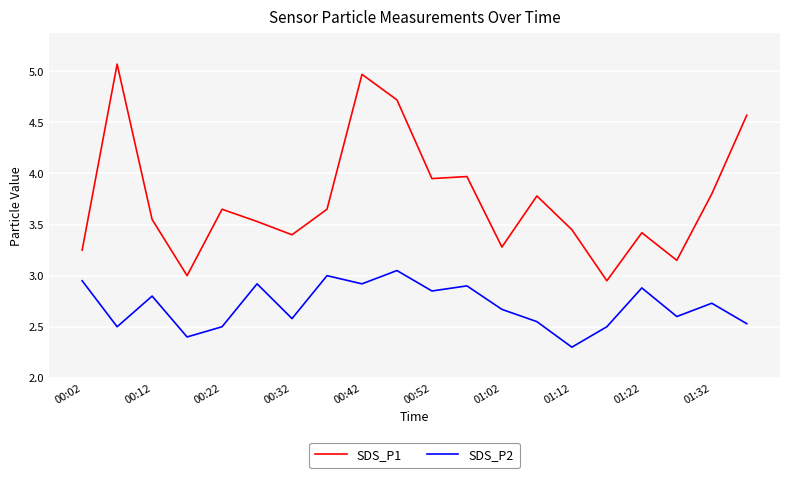

Rank the series by their average value, from lowest to highest.

SDS_P2, SDS_P1